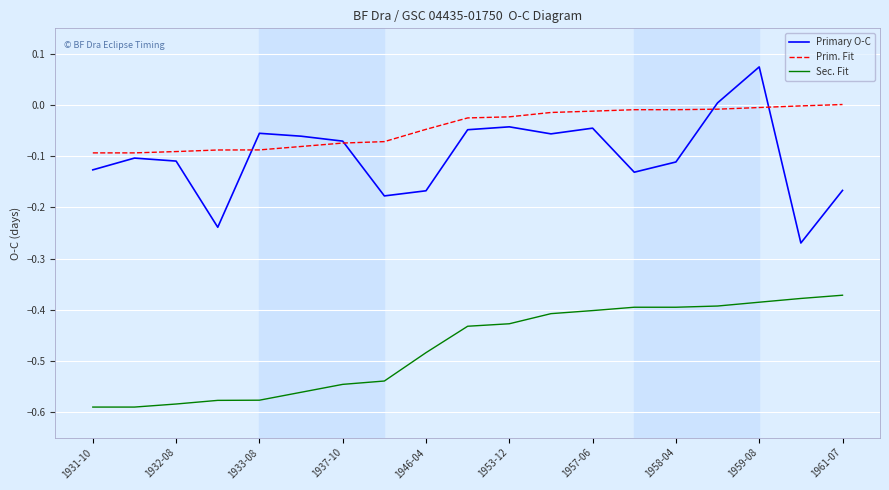

True or false: Sec. Fit and Primary O-C intersect in this chart.

False